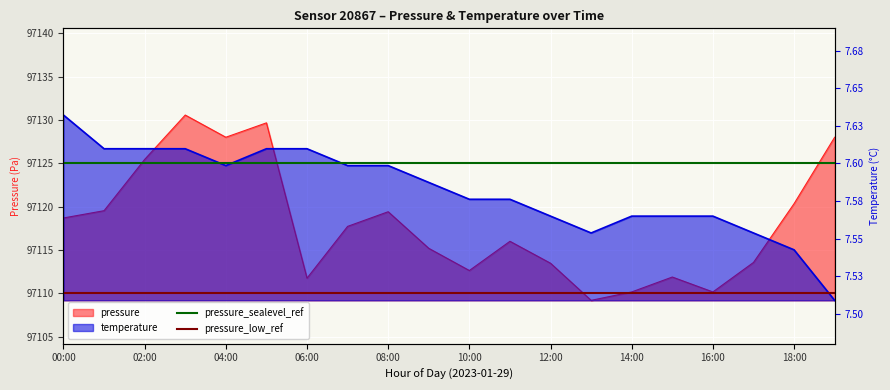

What is the maximum value for pressure_sealevel_ref?

97125